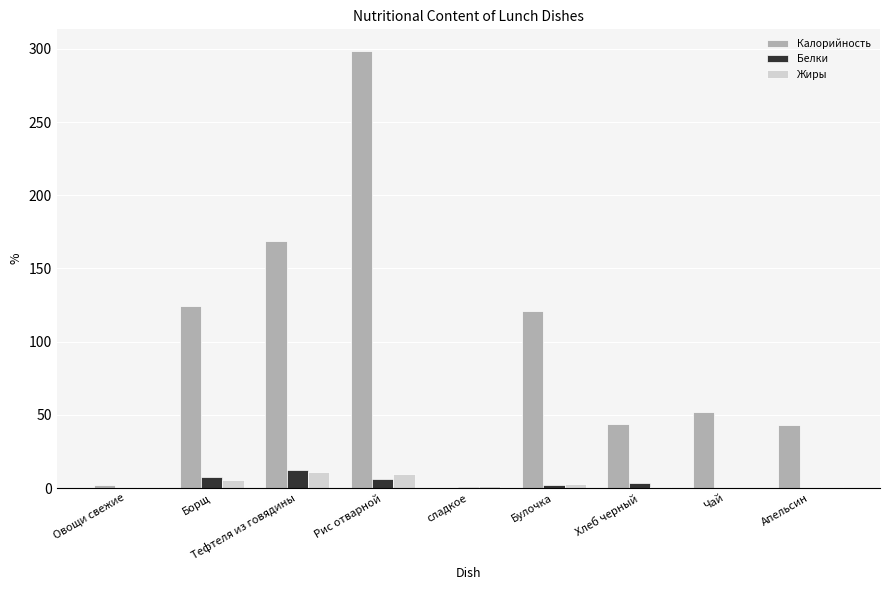

Is it true that Белки equals 3.6 at Хлеб черный?

True